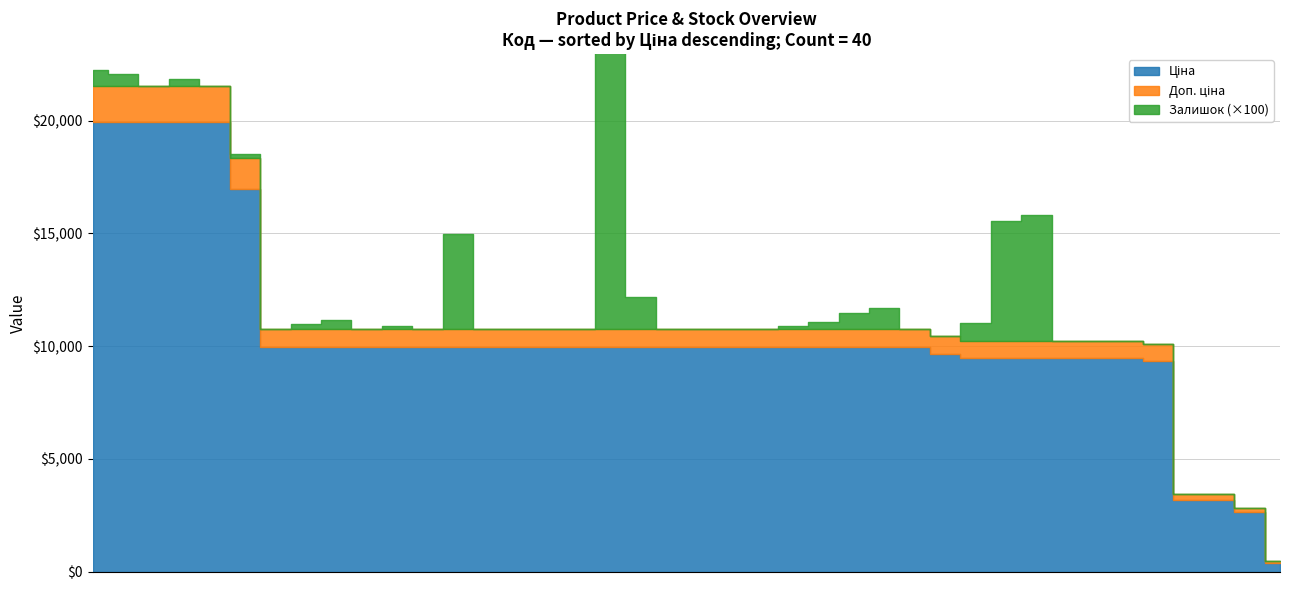

At which label is Доп. ціна closest to 10399?

285101569